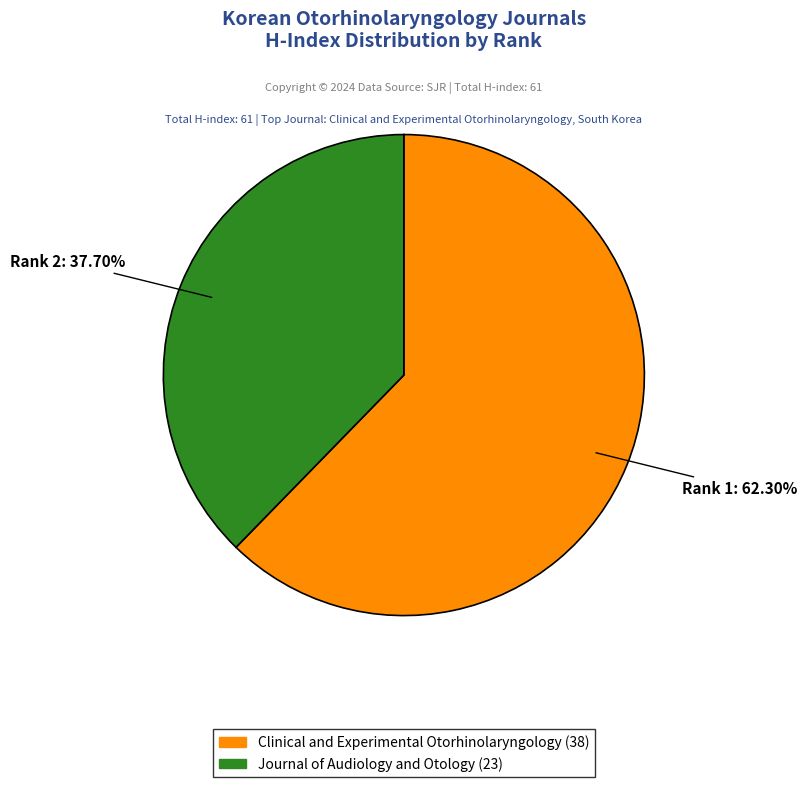

Which slice is the largest?

Clinical and Experimental Otorhinolaryngology (38)